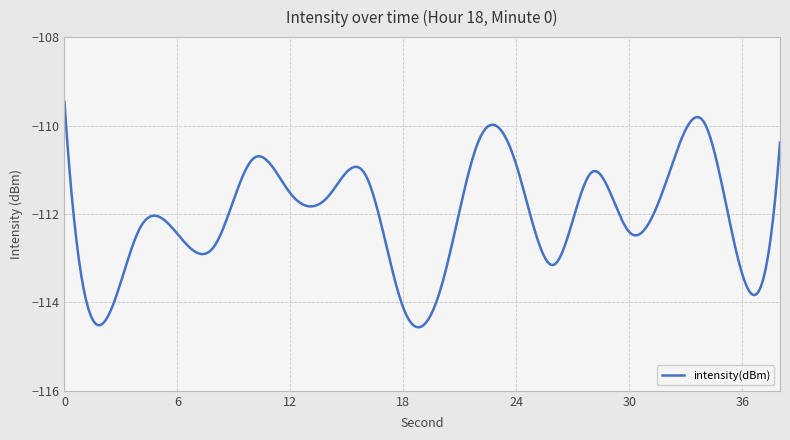

What is the smallest value displayed?

-114.6